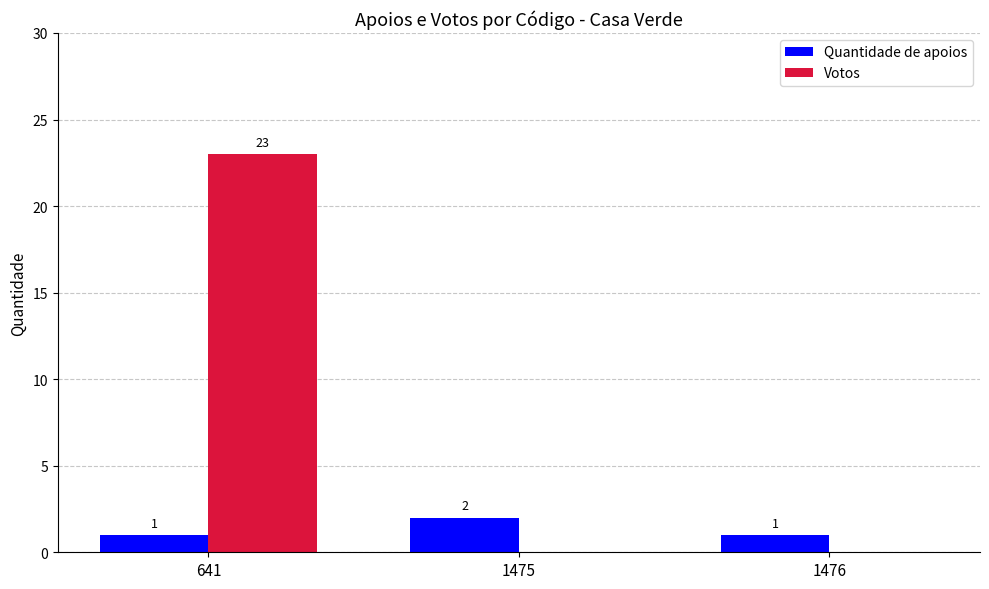

Is the value of Quantidade de apoios at 641 greater than the value of Votos at 1476?

Yes